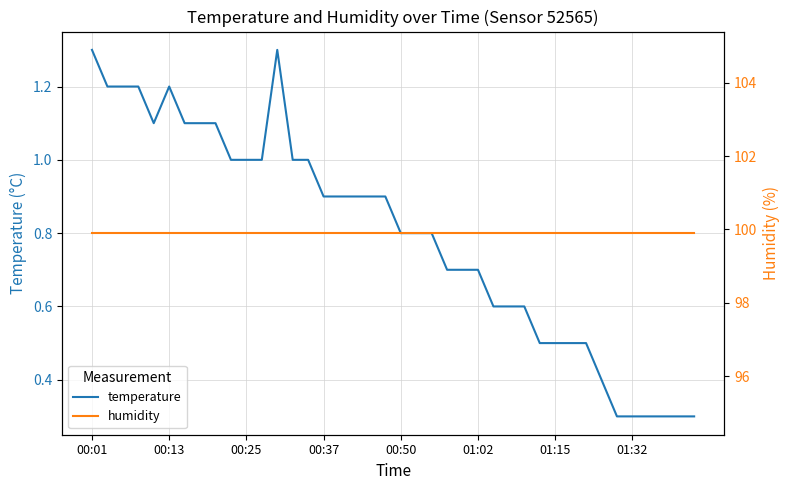

What is the maximum value shown in the chart?

99.9